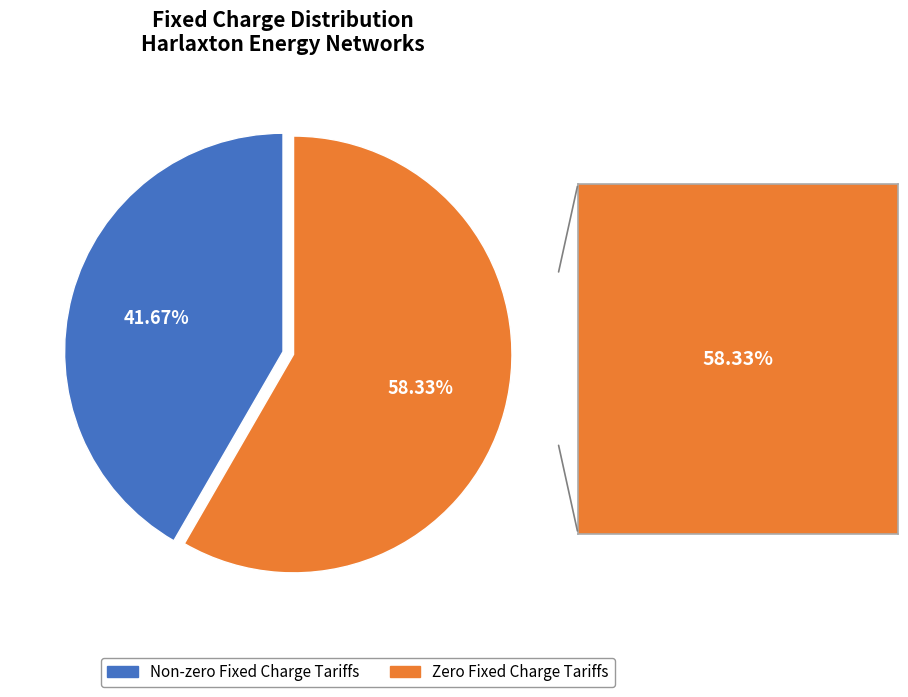

To the nearest percent, what is the average slice percentage?

50%